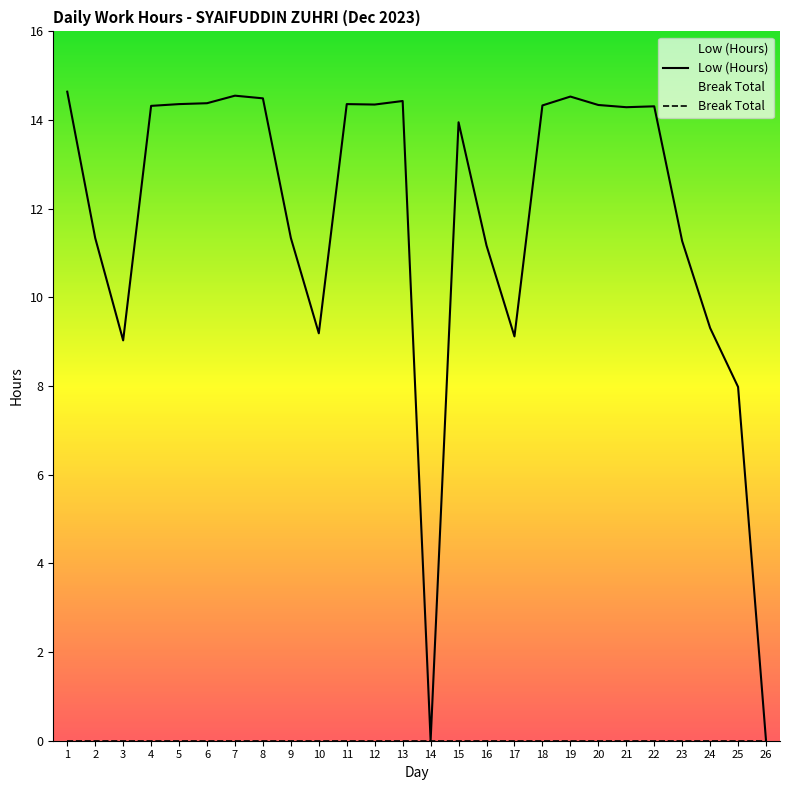

List the labels in order of value, smallest first.

14, 26, 25, 3, 17, 10, 24, 16, 23, 2, 9, 15, 21, 22, 4, 18, 20, 12, 5, 11, 6, 13, 8, 19, 7, 1